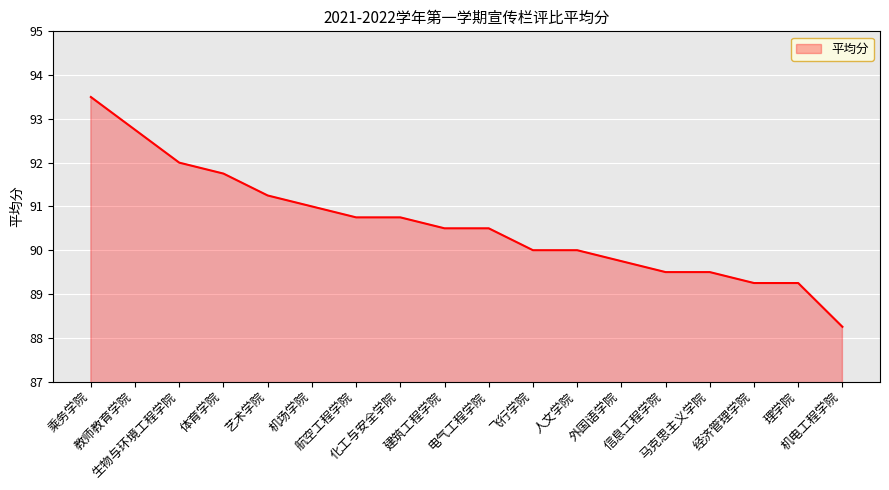

What is the greatest value displayed?

93.5